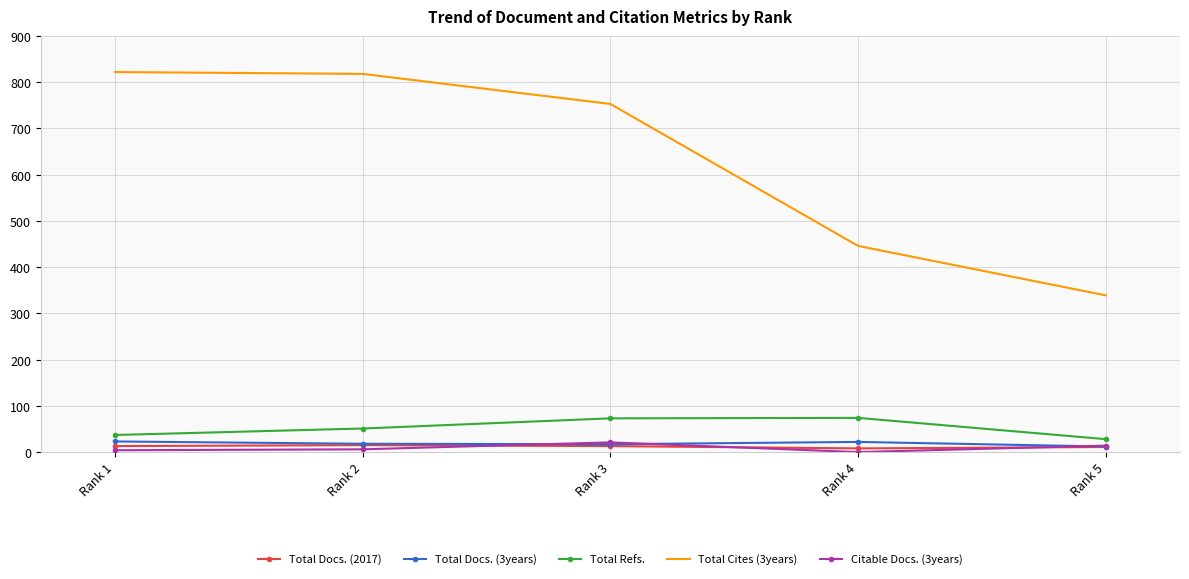

The value of Total Cites (3years) at Rank 2 is 818. True or false?

True